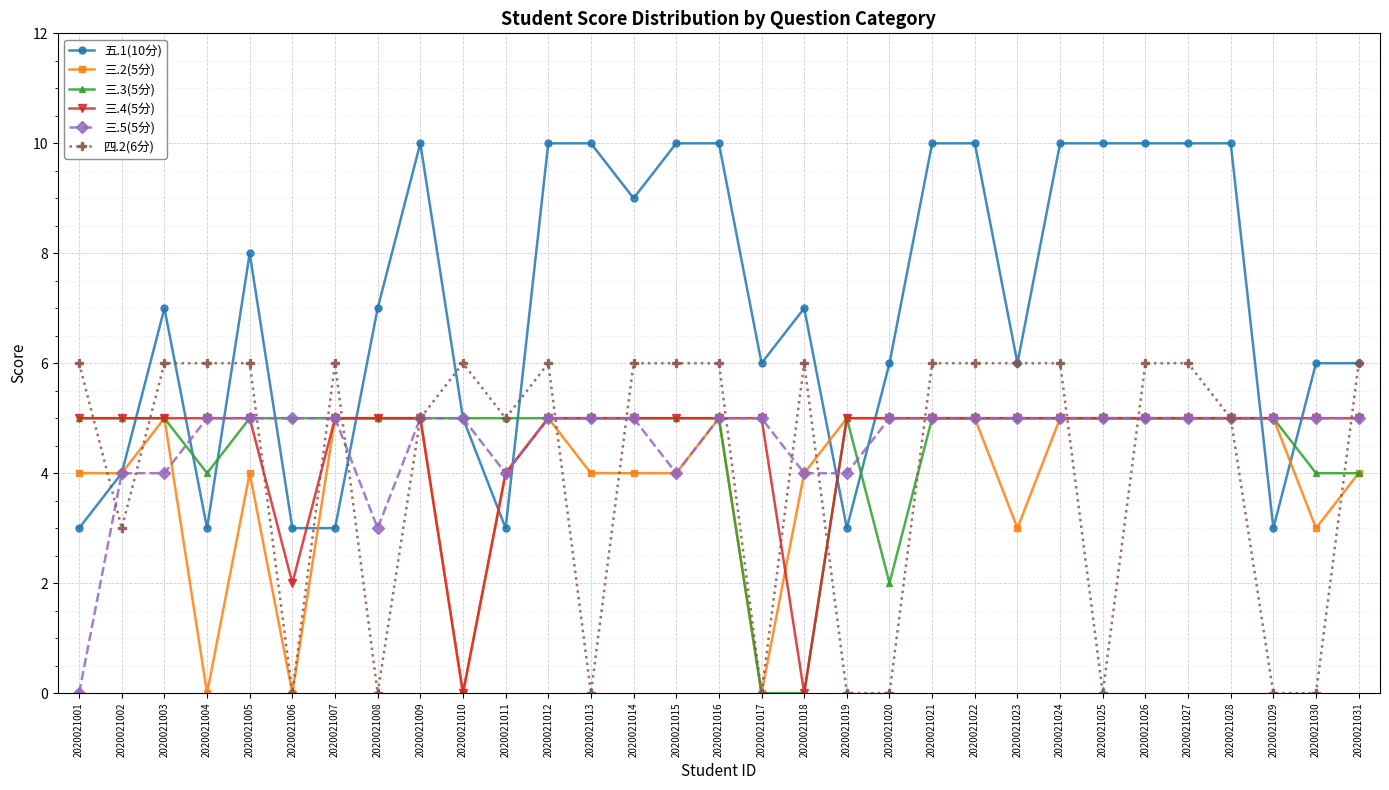

What is the total value across all series at 2020021001?

23